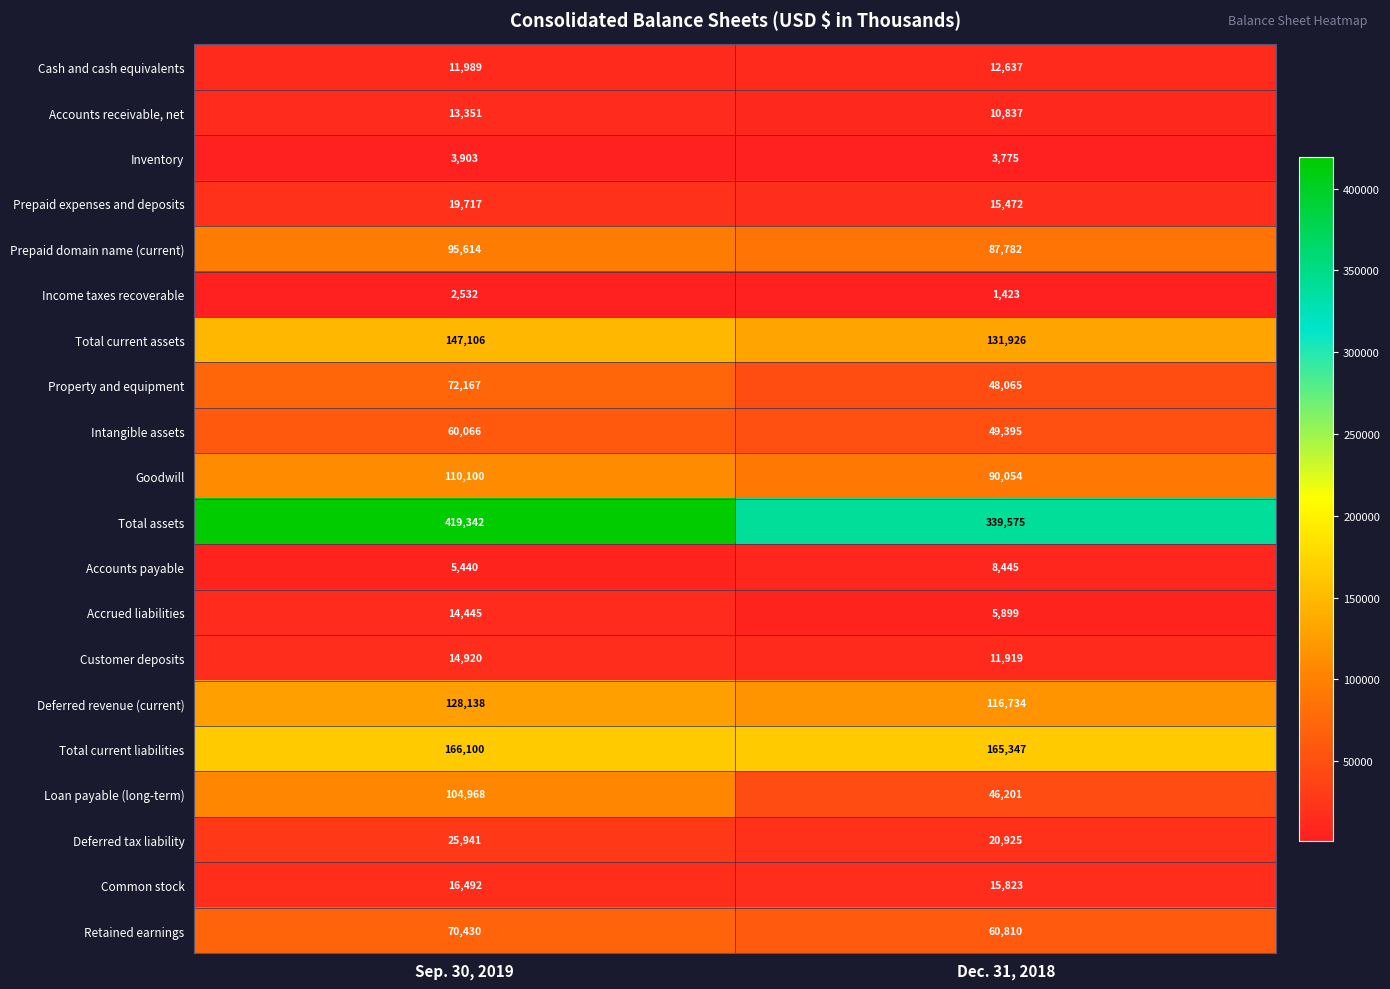

How many data points in Cash and cash equivalents are less than 12637?

1